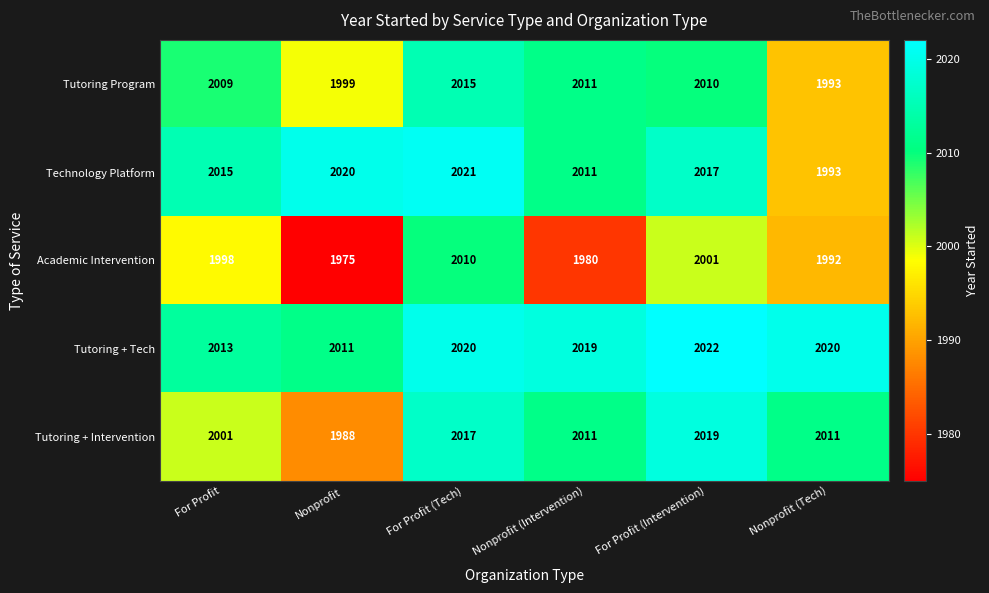

What is the total value across all series at Nonprofit (Intervention)?

10032